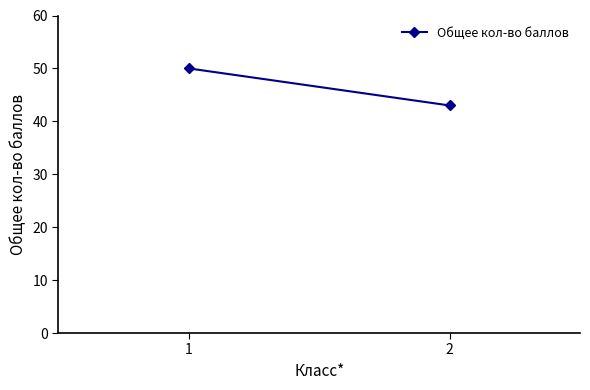

List the labels in order of value, smallest first.

2, 1